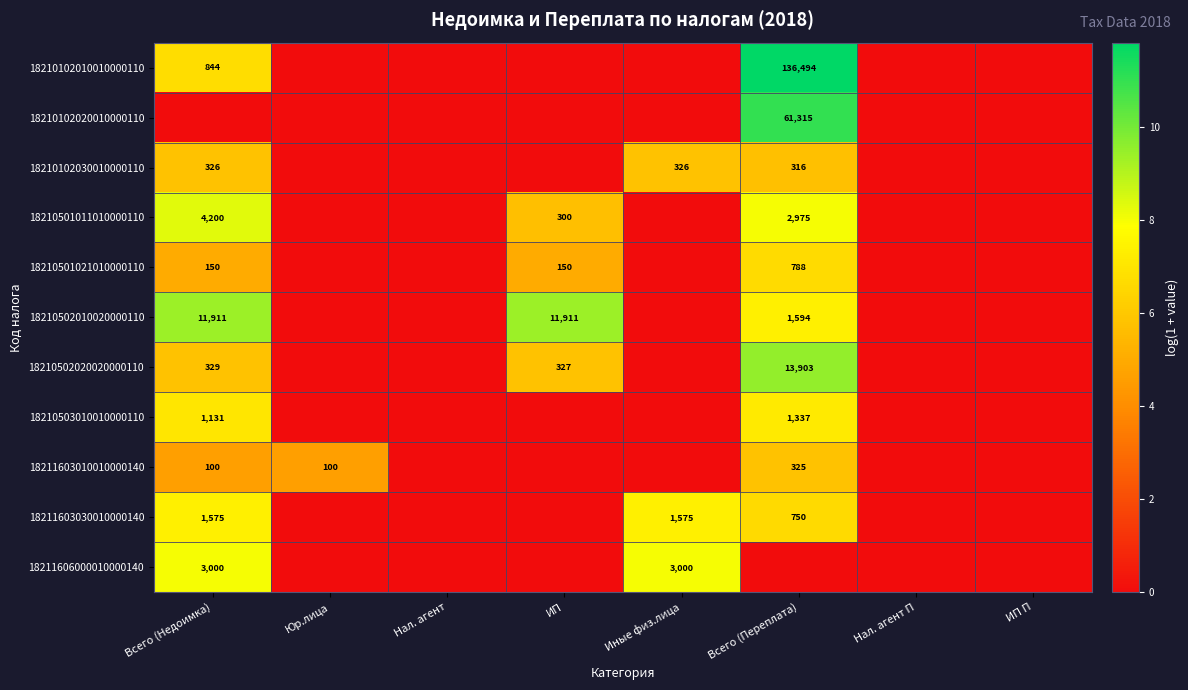

The value of 18210501021010000110 at Всего (Недоимка) is 150. True or false?

True